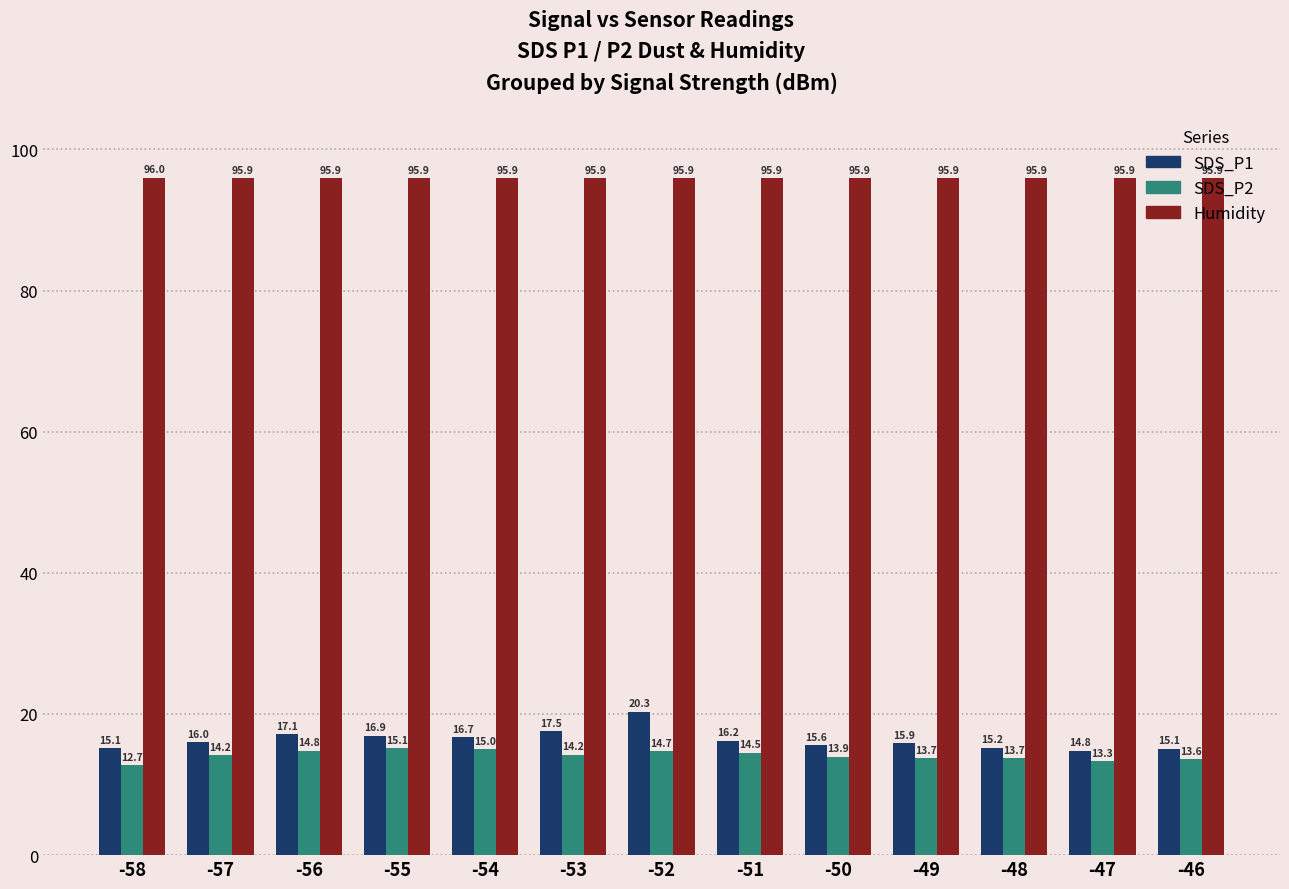

At how many categories does at least one series exceed 82?

13